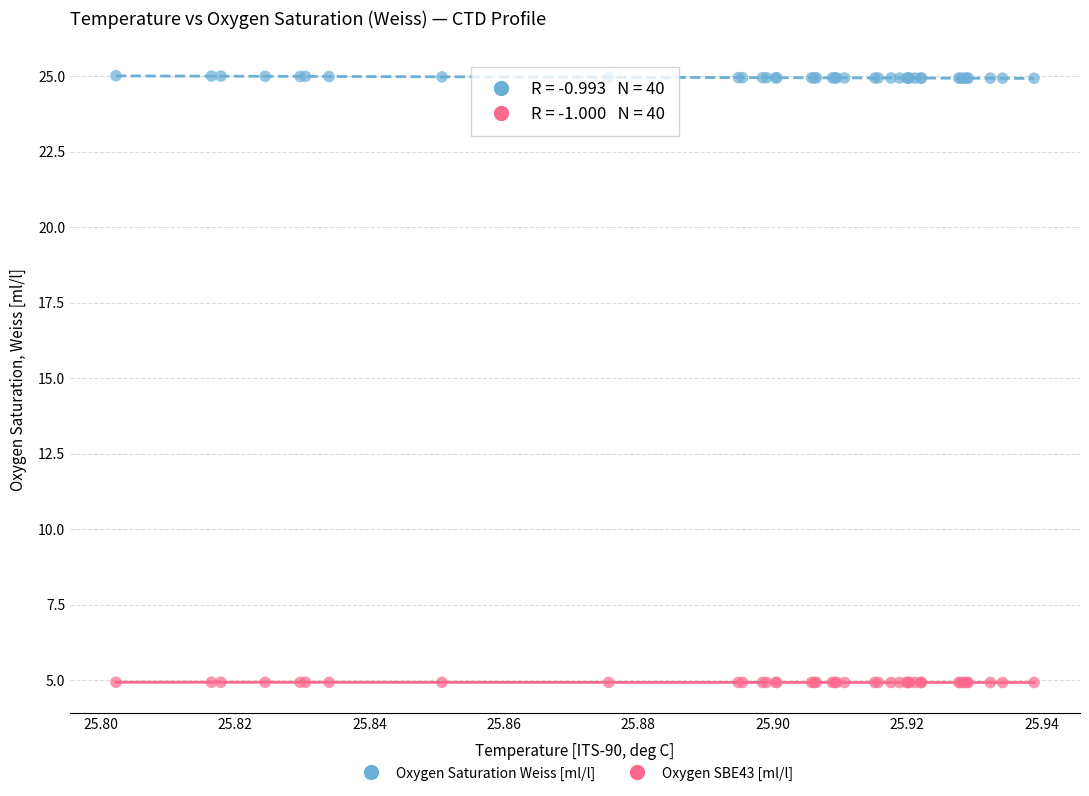

Which series contains the highest Y value?

Oxygen Saturation Weiss [ml/l]